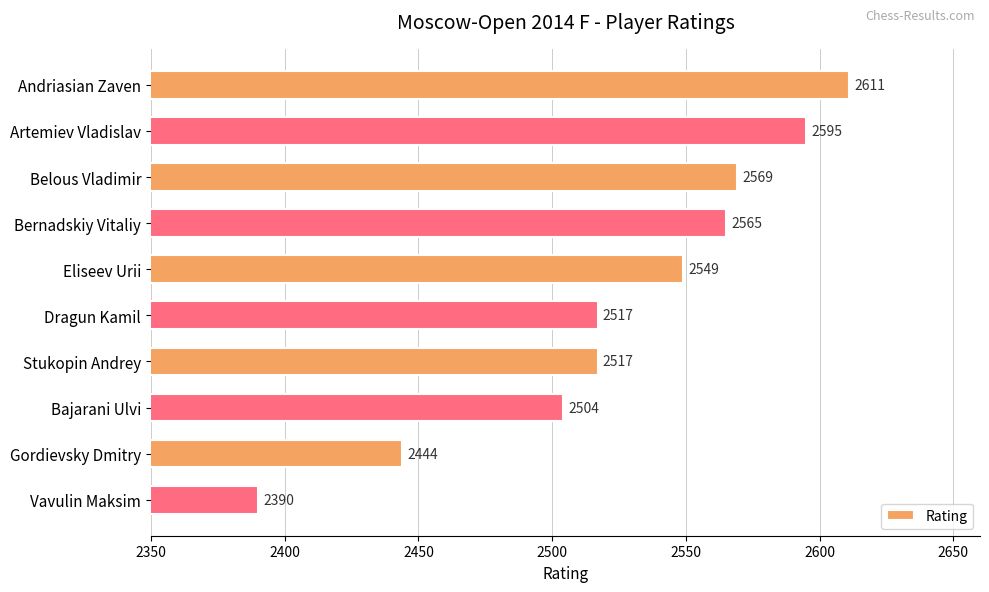

What is the label of the 1st bar from the bottom?

Vavulin Maksim